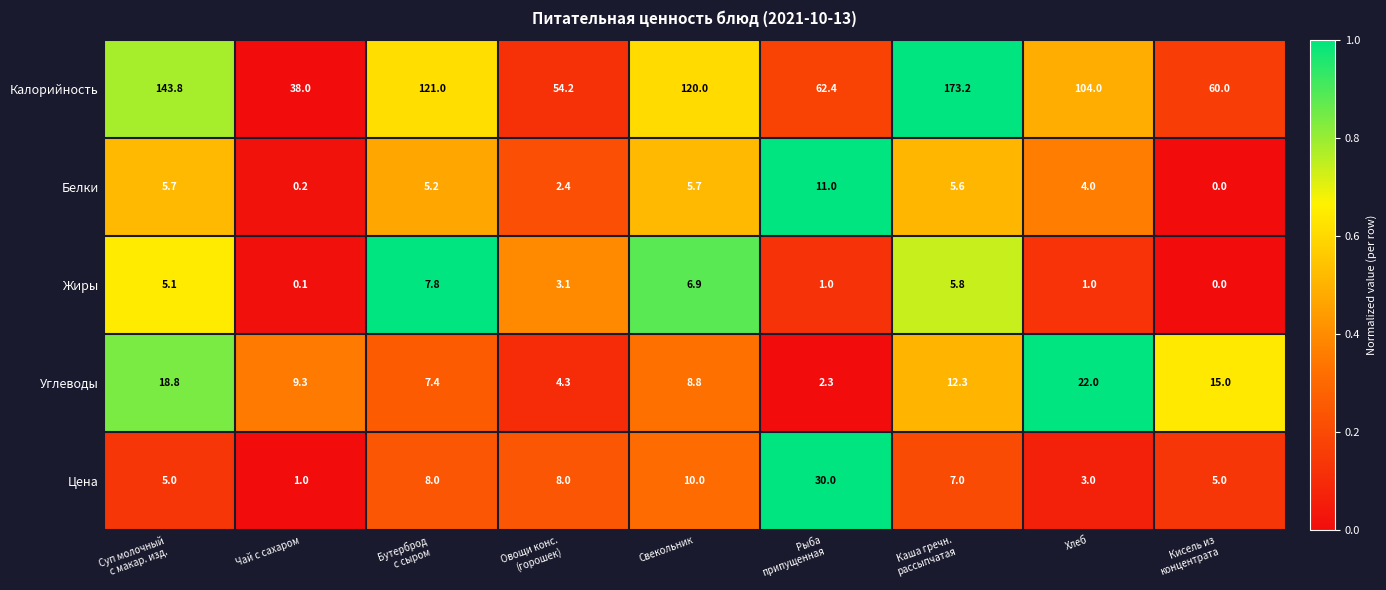

How many values in the Жиры series are below 3?

4